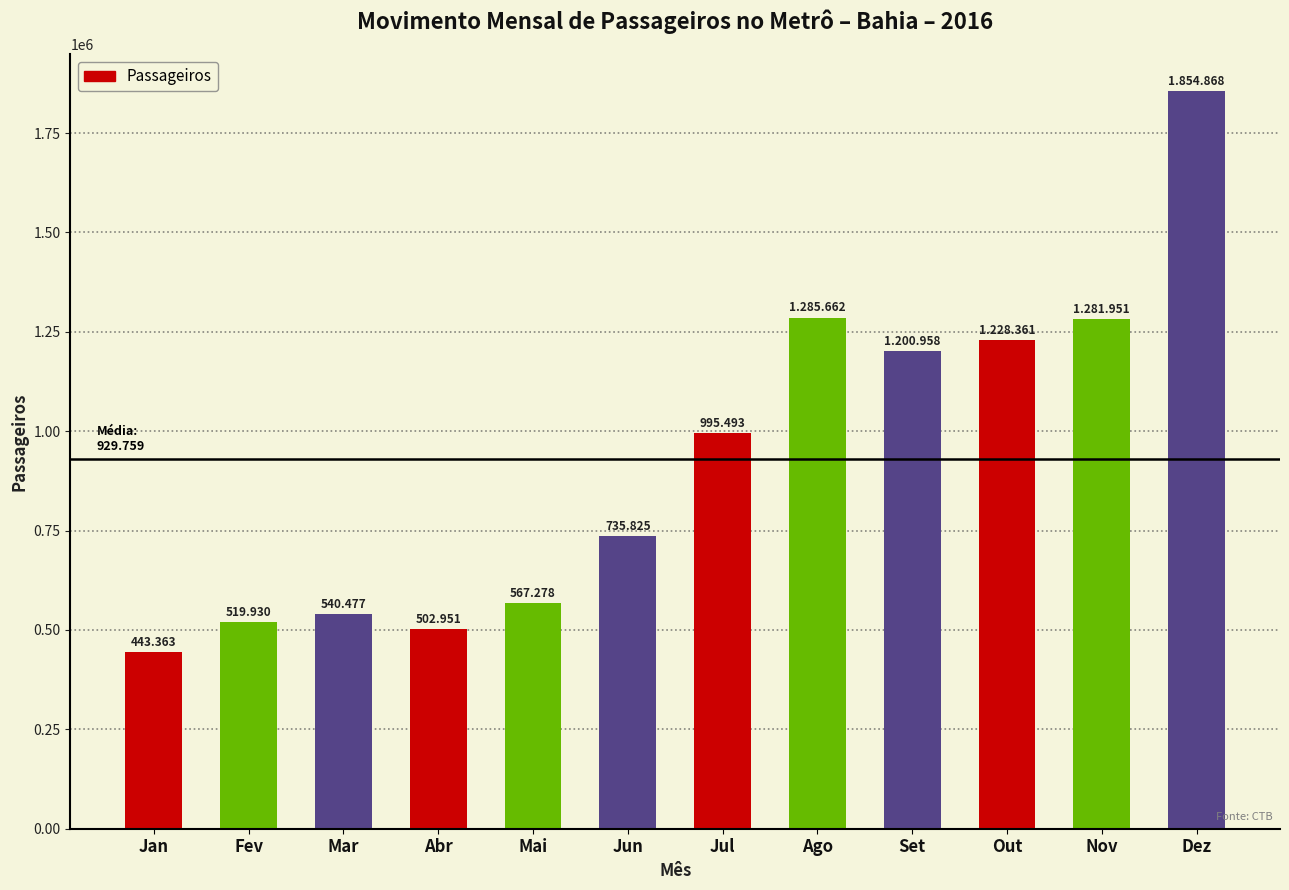

What is the change in value from Abr to Out?

+725410